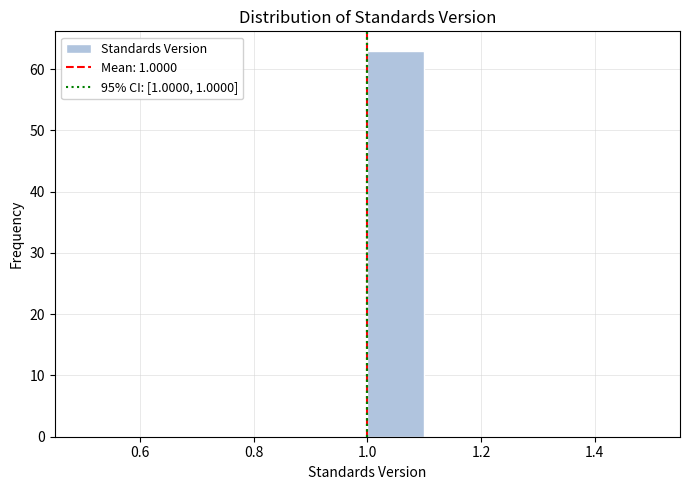

Over which range of the x-axis is the bar tallest?

1.0 to 1.1